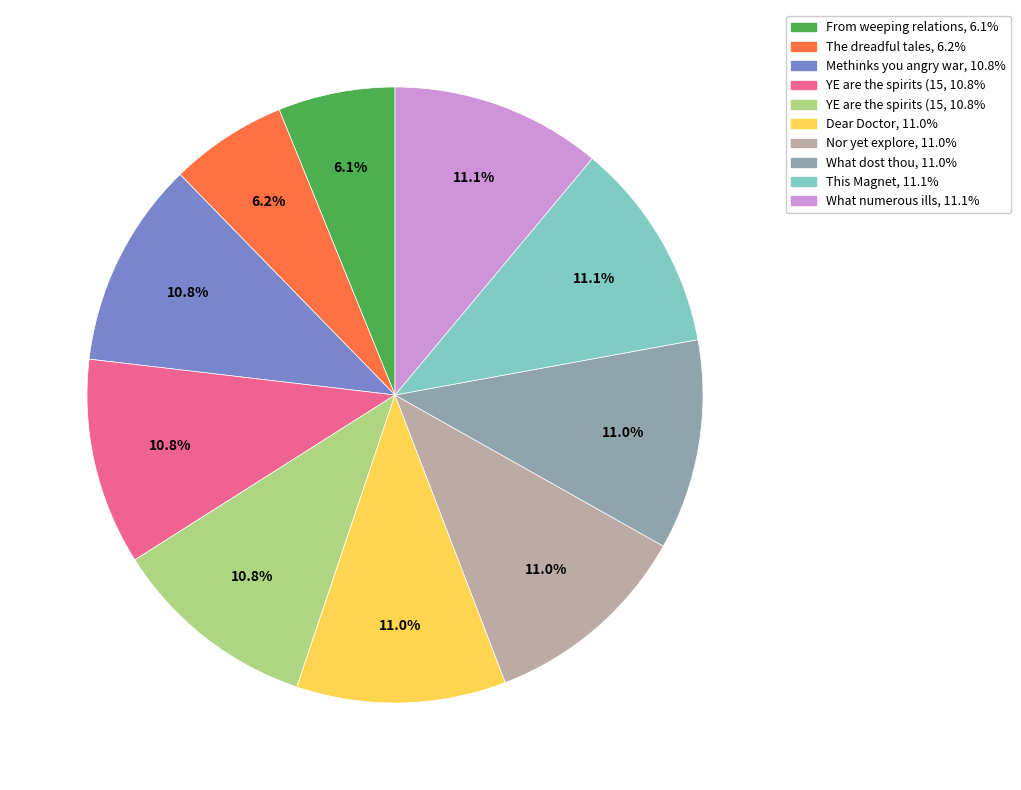

To the nearest percent, what is the average slice percentage?

10%